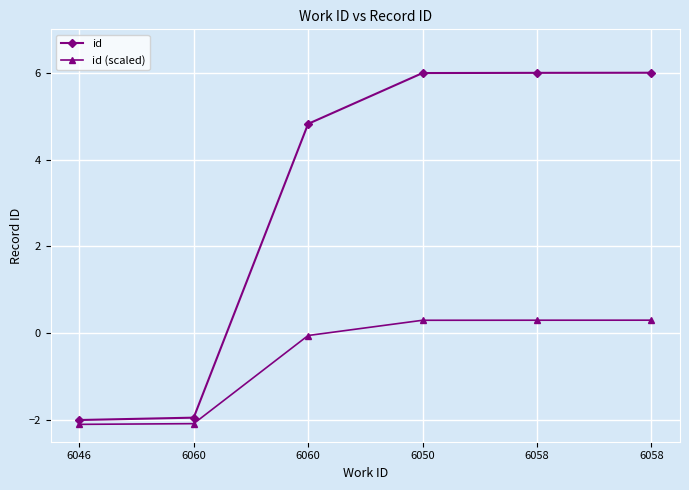

True or false: id (scaled) and id cross at least once.

False